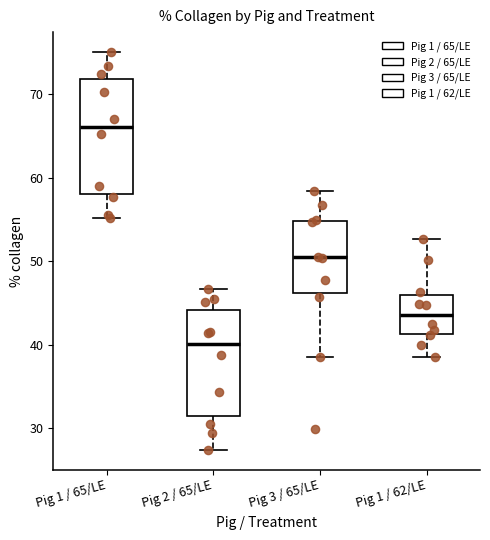

Comparing the boxes themselves (not the whiskers), which one is the tallest?

Pig 1 / 65/LE